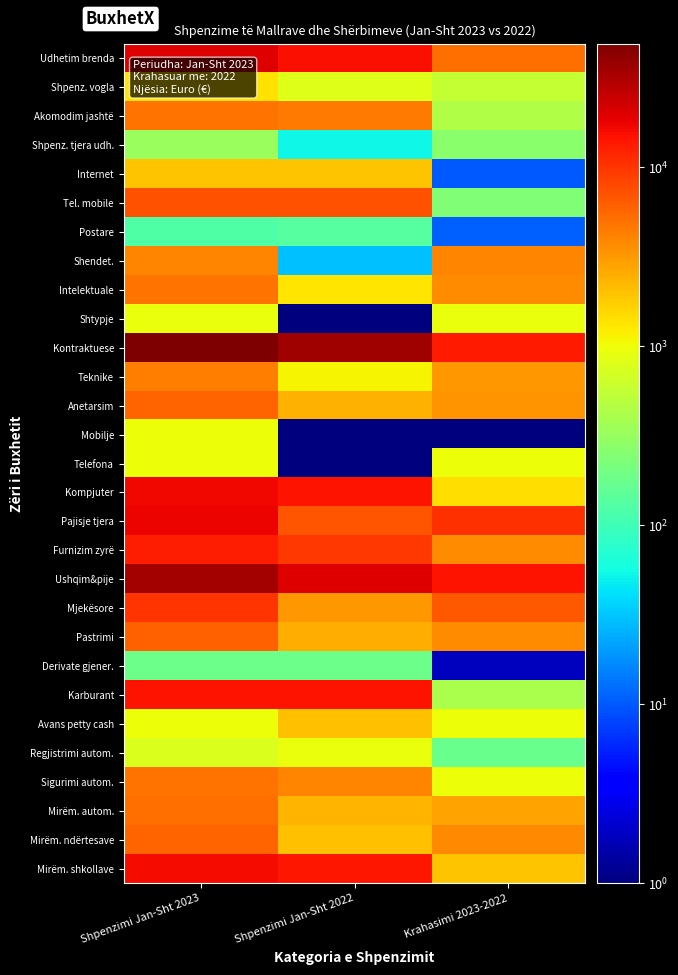

At how many categories does at least one series exceed 25384?

2